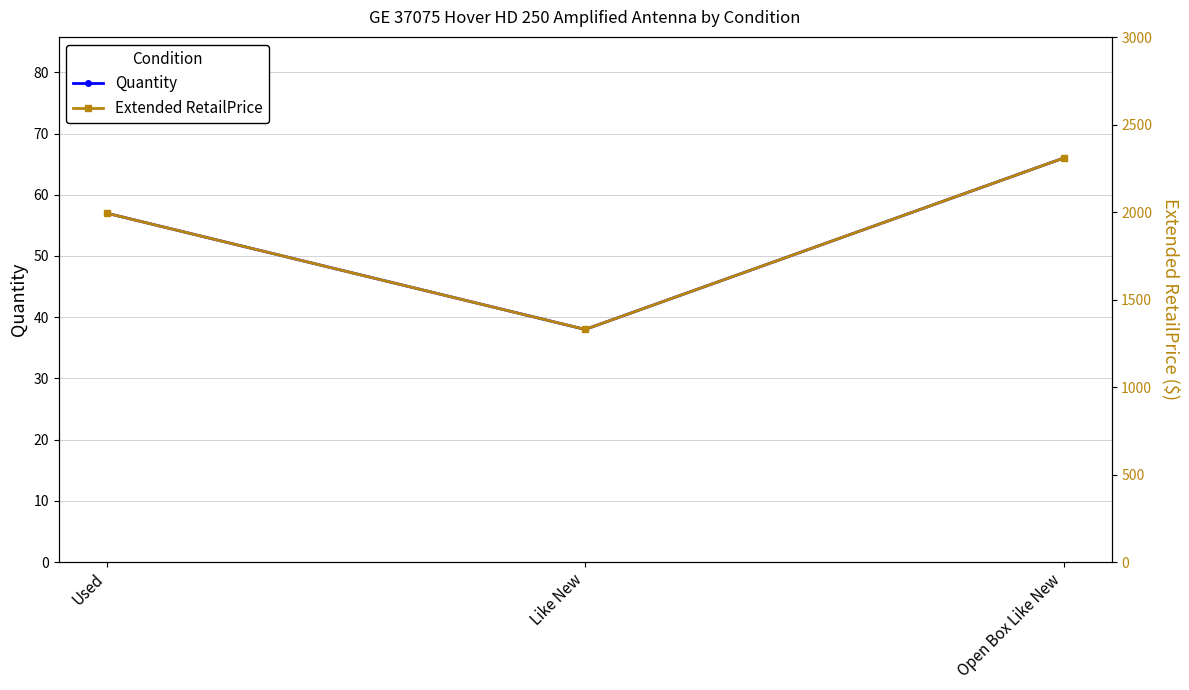

The Extended RetailPrice series shows 2310 at Open Box Like New. True or false?

True